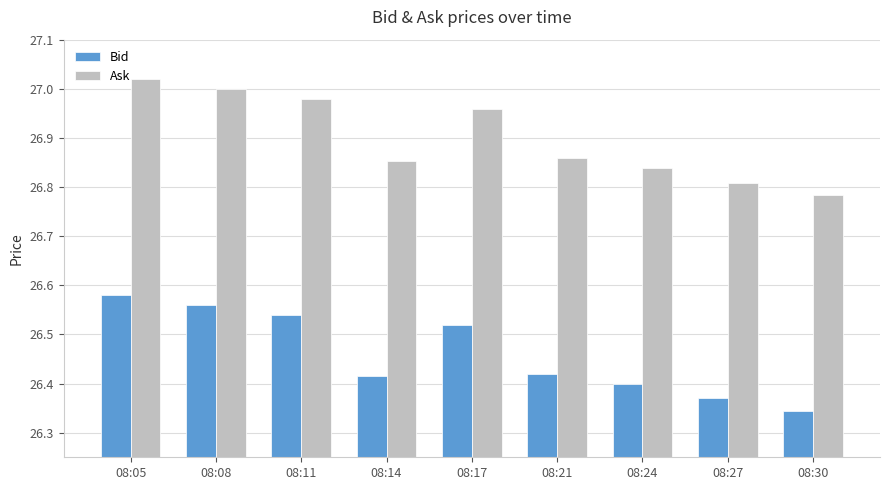

What is the total value across all series at 08:21?

53.3